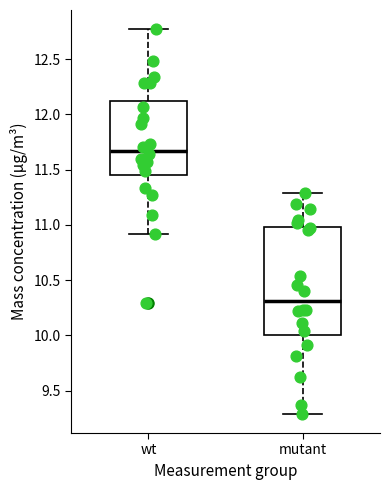

Where does the lower whisker of the box for mutant end on the y-axis? The values are not printed on the chart, so give them approximately, as read against the axis.

9.30